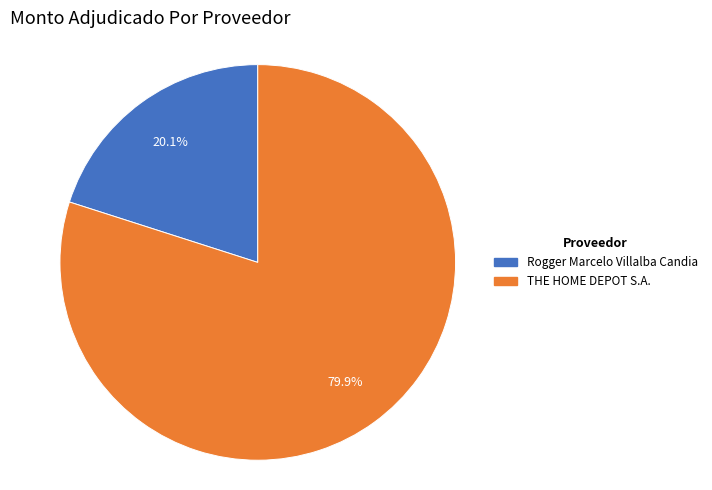

Is the sum of Rogger Marcelo Villalba Candia and THE HOME DEPOT S.A. greater than half?

Yes